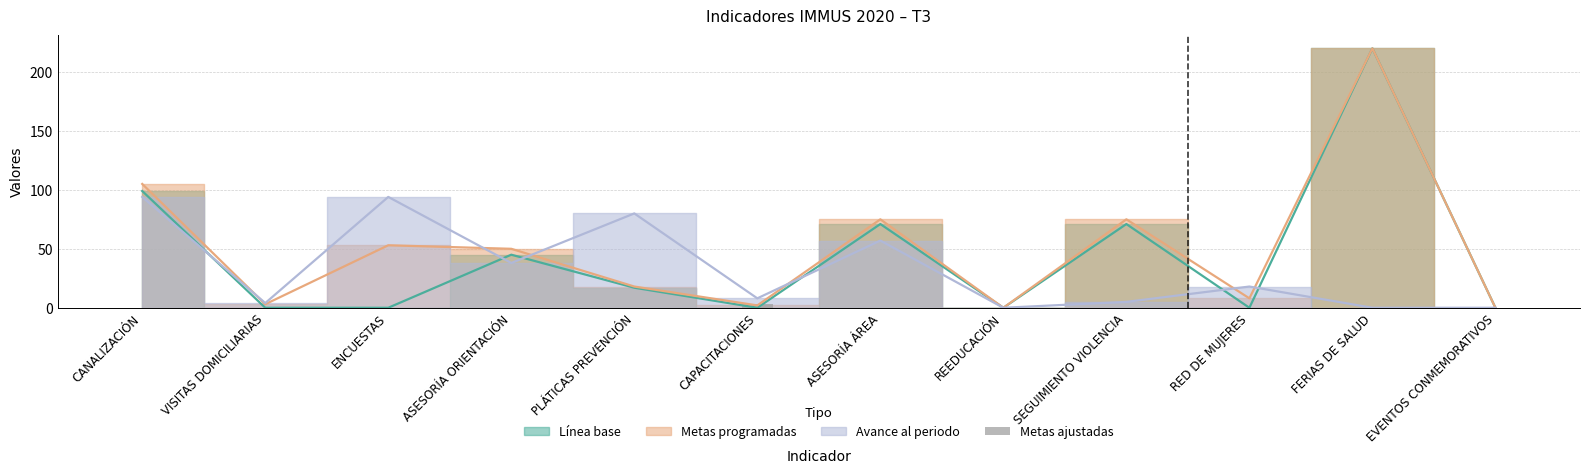

At which label is the value closest to 1?

CANALIZACIÓN